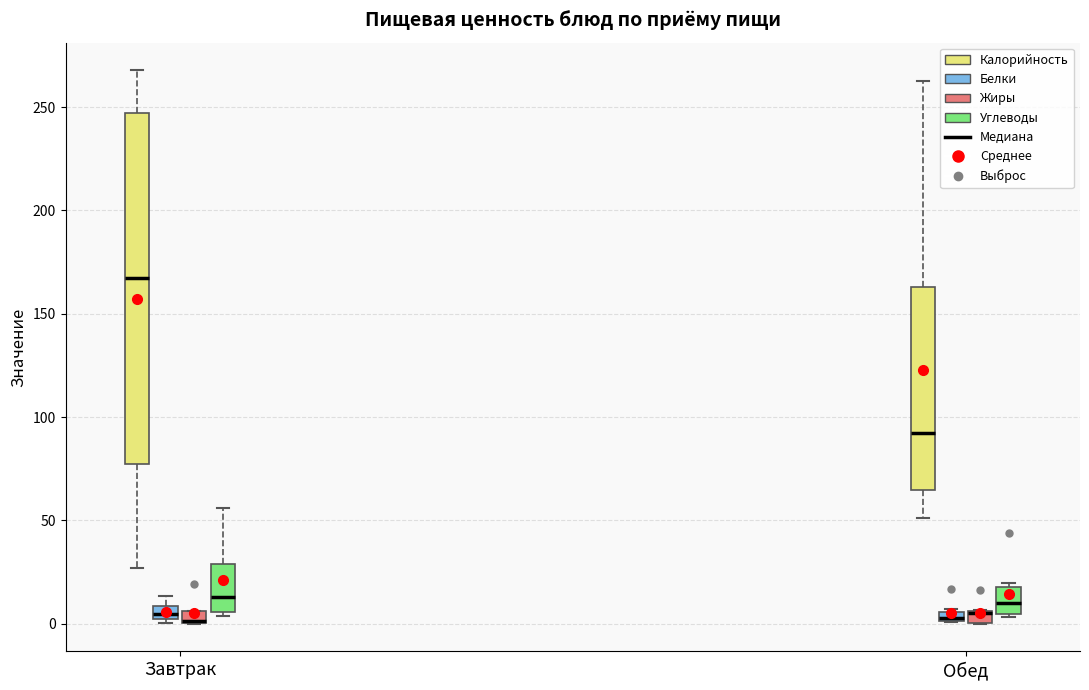

Where is the upper edge of the box for Завтрак (Жиры) on the y-axis? The values are not printed on the chart, so give them approximately, as read against the axis.

5